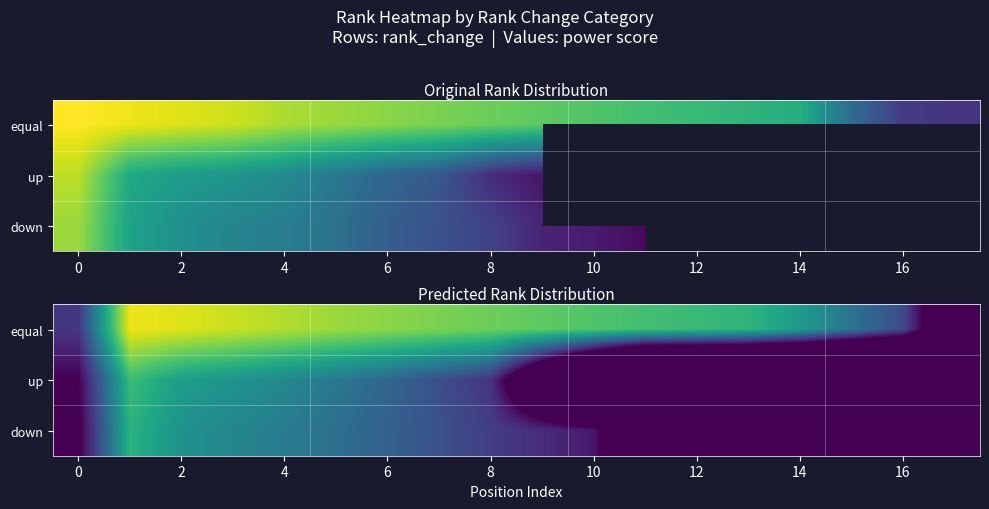

How many distinct data groups are displayed?

3